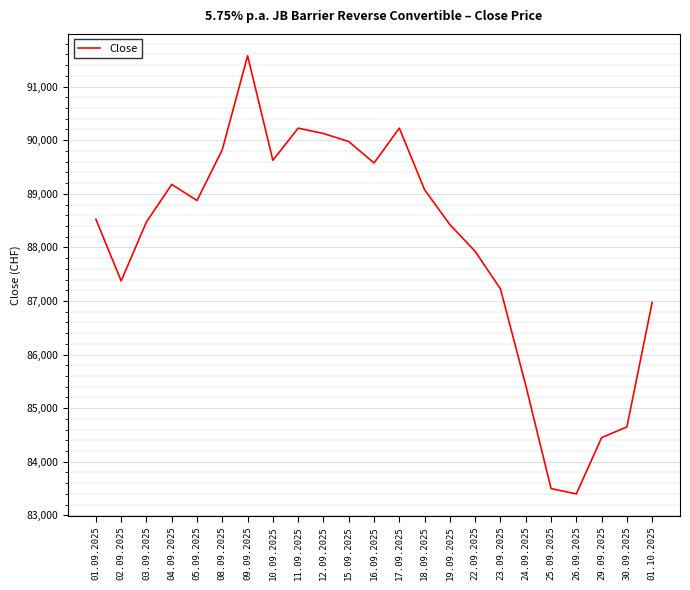

Read the value at 11.09.2025.

90225